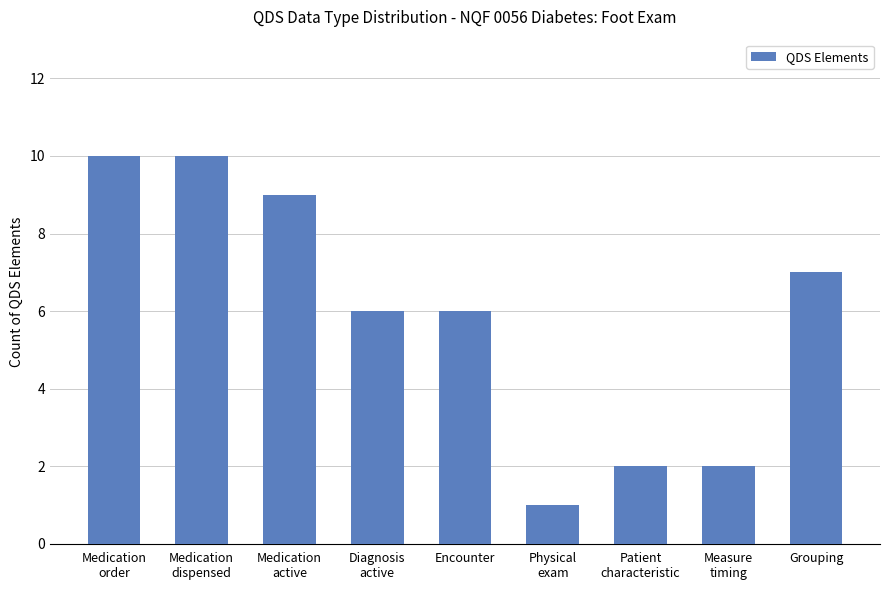

What is the label of the 5th bar from the left?

Encounter